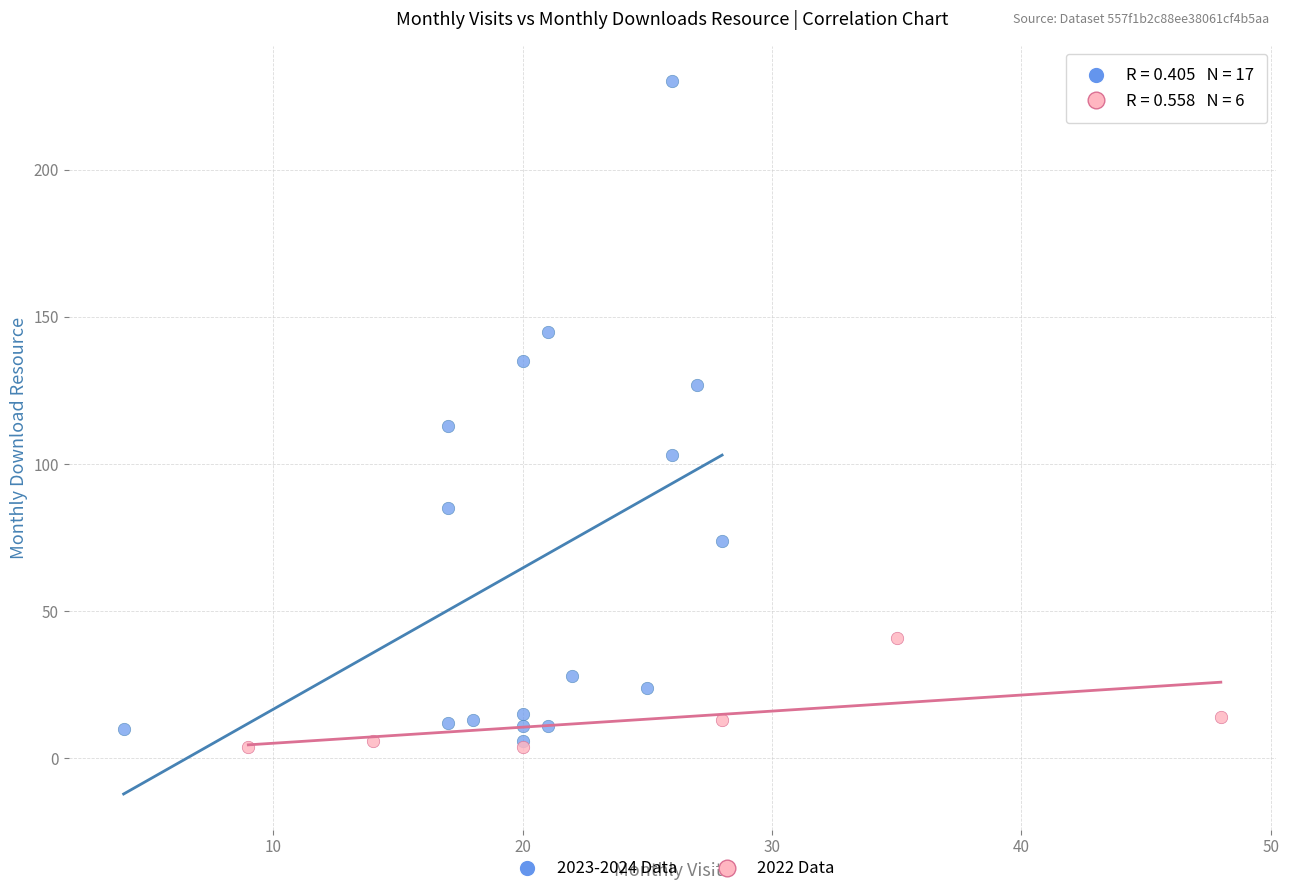

Which series reaches the maximum Y coordinate?

2023-2024 Data